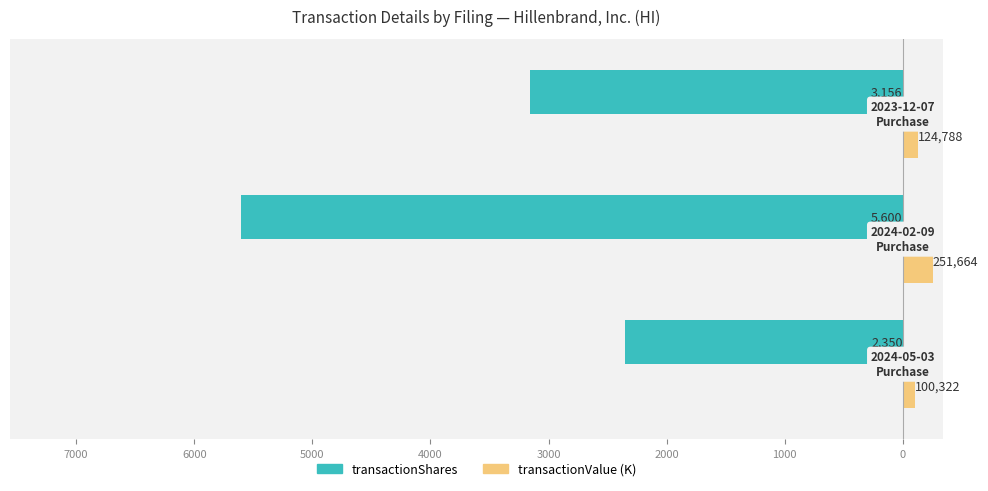

What are all the series names shown in the legend?

transactionShares, transactionValue (K)